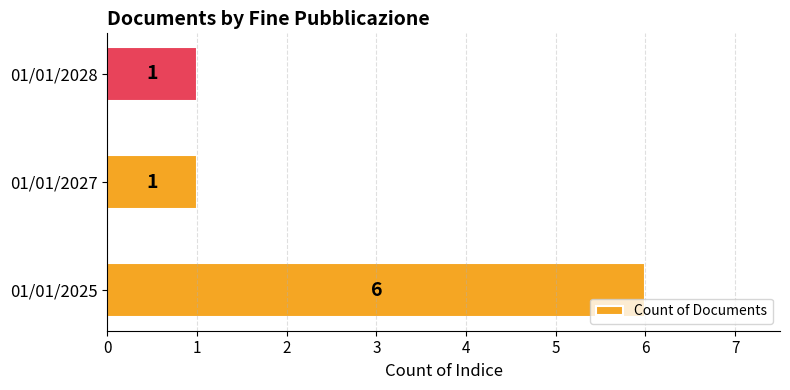

Which has a higher value, 01/01/2025 or 01/01/2027?

01/01/2025